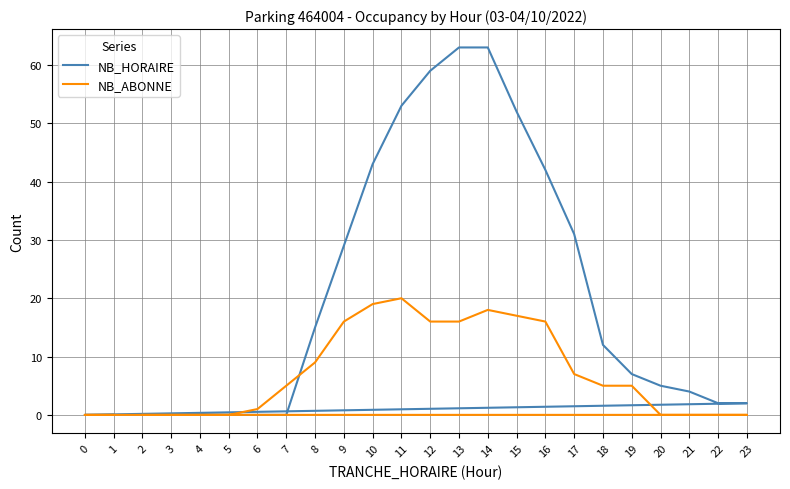

Between 10 and 13, which series saw the biggest shift?

NB_HORAIRE